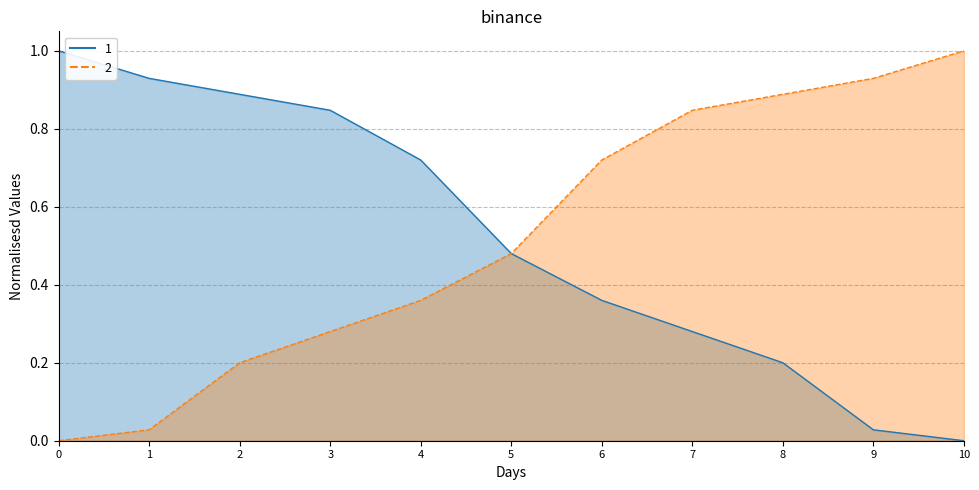

What is the sum of all 1 values?

5.7